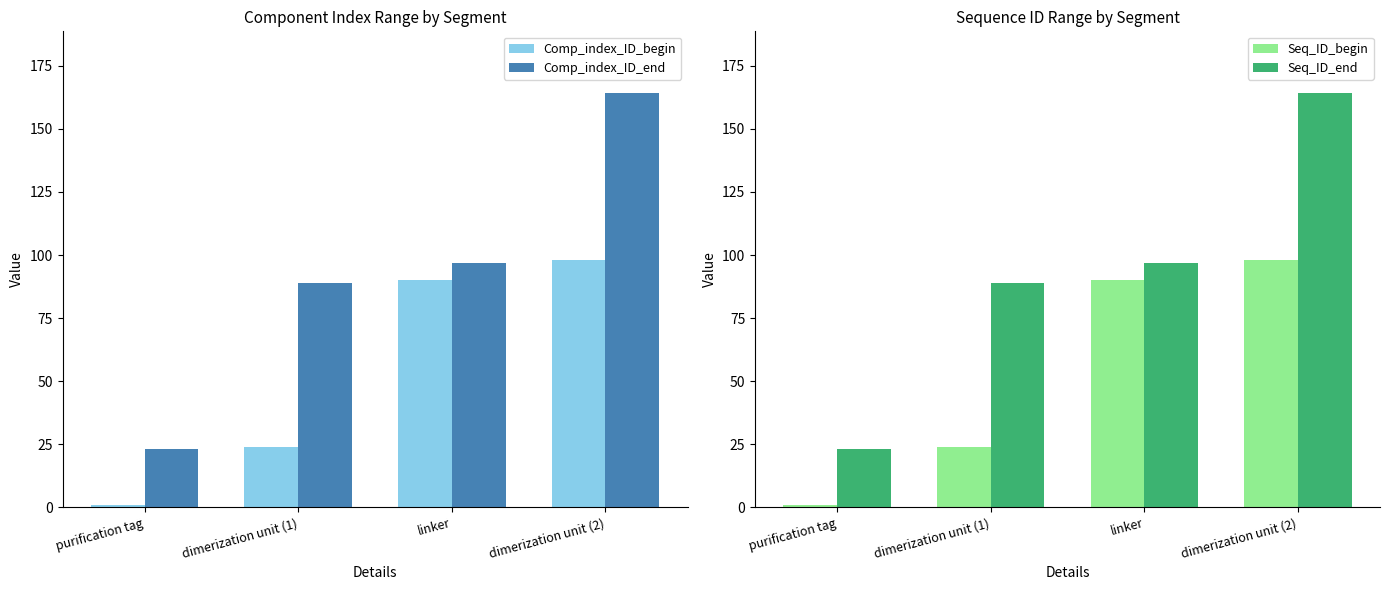

Is it true that Seq_ID_end equals 5 at purification tag?

False